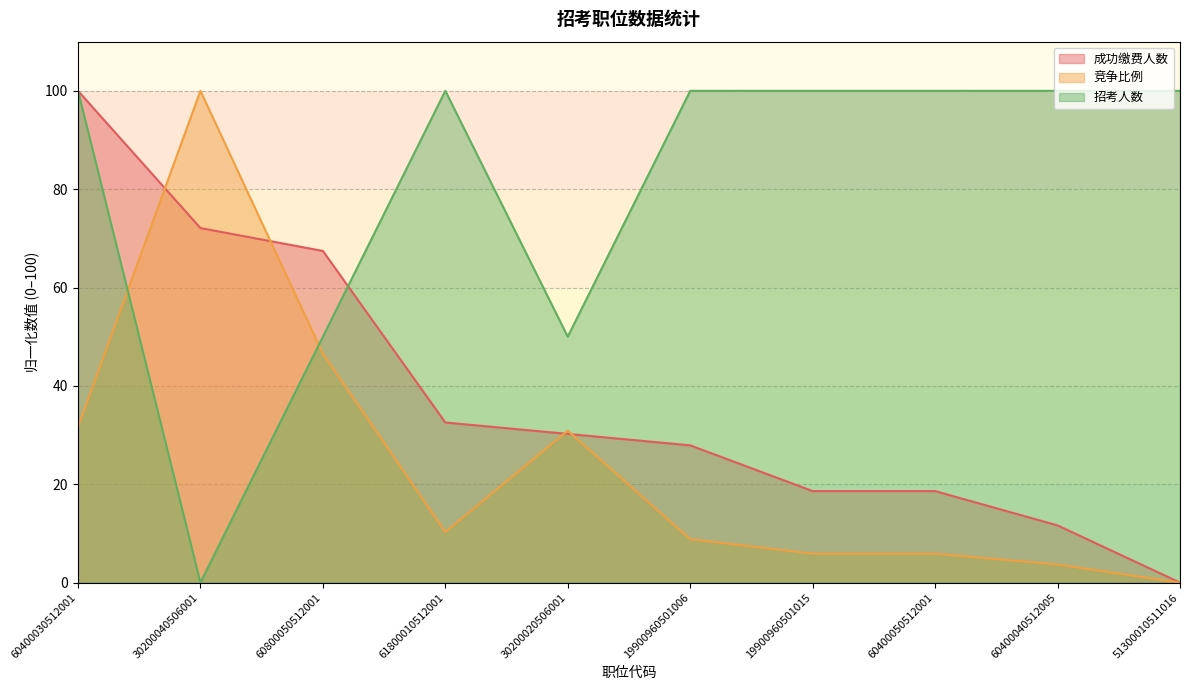

What are all the series names shown in the legend?

成功缴费人数, 竞争比例, 招考人数